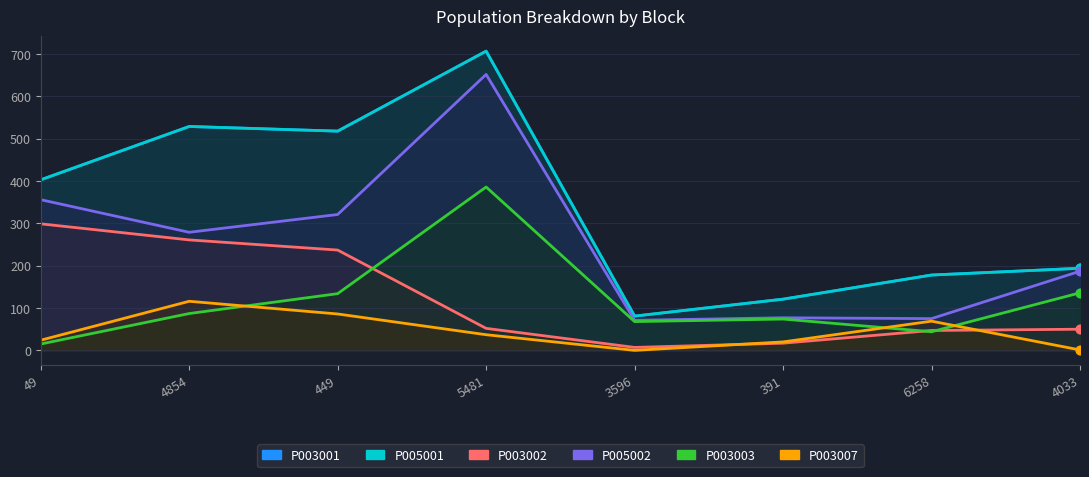

What are all the series names shown in the legend?

P003001, P005001, P003002, P005002, P003003, P003007